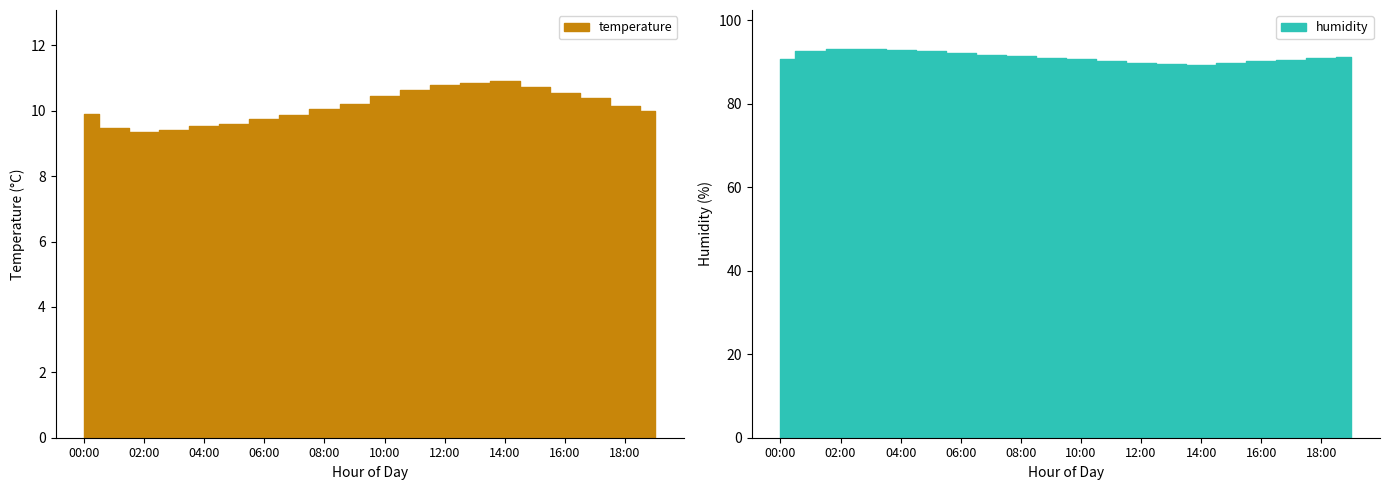

What is the approximate value of temperature at 07:00?

9.9